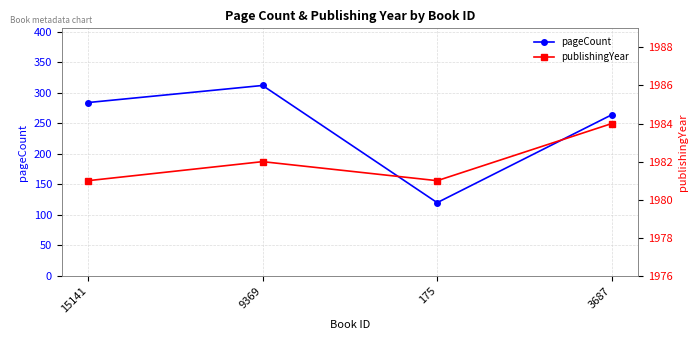

What position from the left is 9369?

2